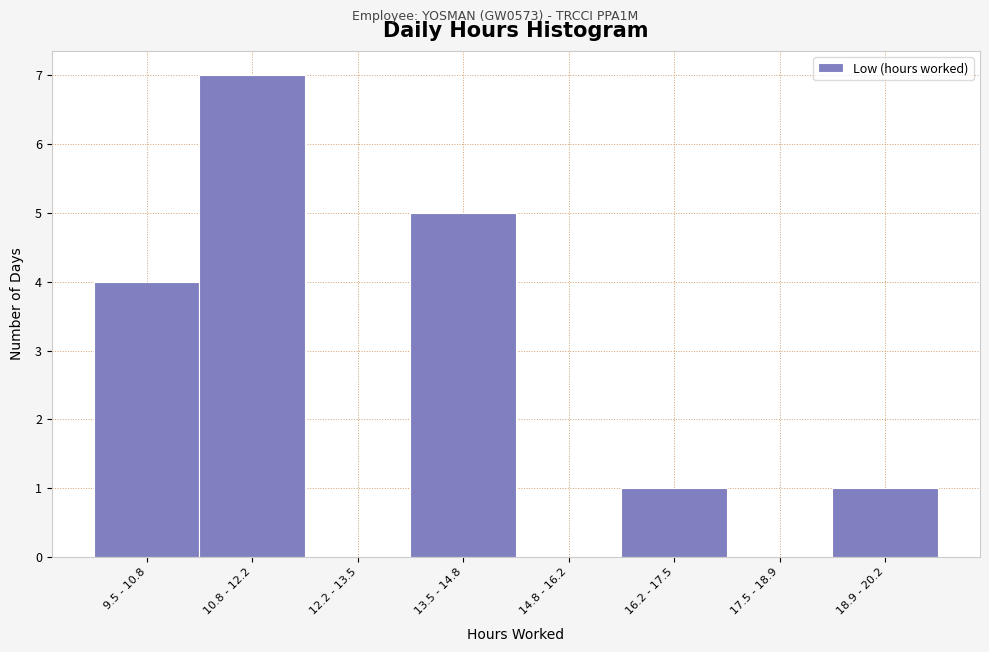

Reading left to right, extract all data points from this chart.

9.5 - 10.8=4	10.8 - 12.2=7	12.2 - 13.5=0	13.5 - 14.8=5	14.8 - 16.2=0	16.2 - 17.5=1	17.5 - 18.9=0	18.9 - 20.2=1